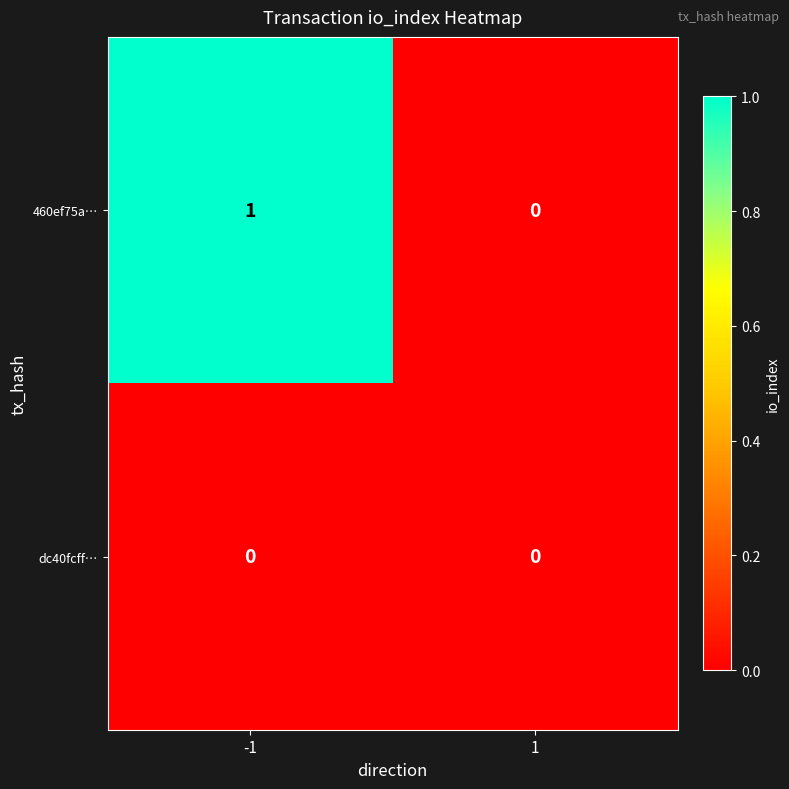

True or false: 460ef75a… has a value of 0 at 1.

True